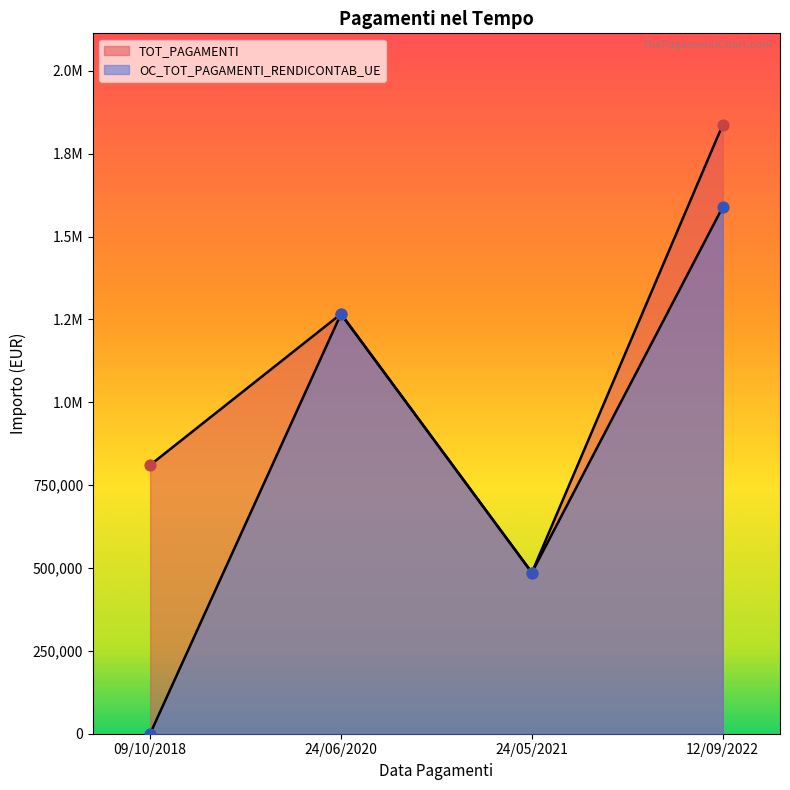

Which series contains the lowest Y value?

OC_TOT_PAGAMENTI_RENDICONTAB_UE